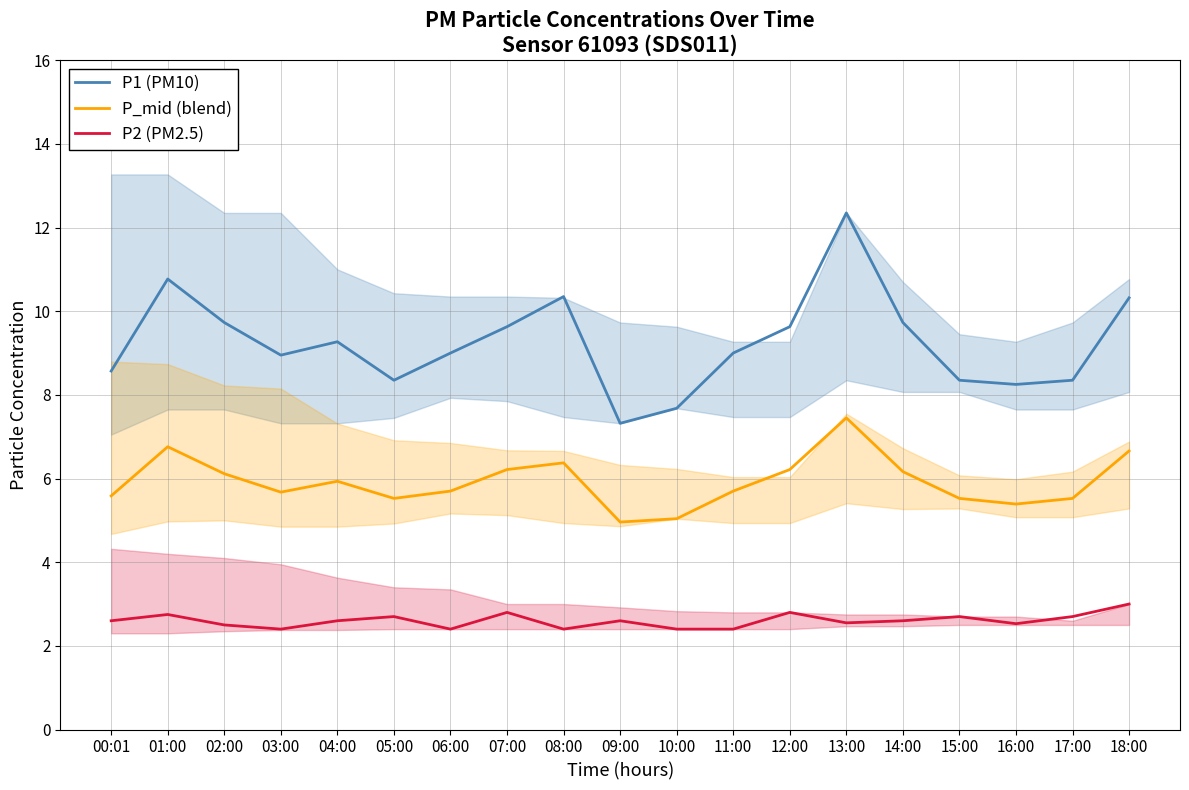

What is the label of the 18th point from the right?

01:00